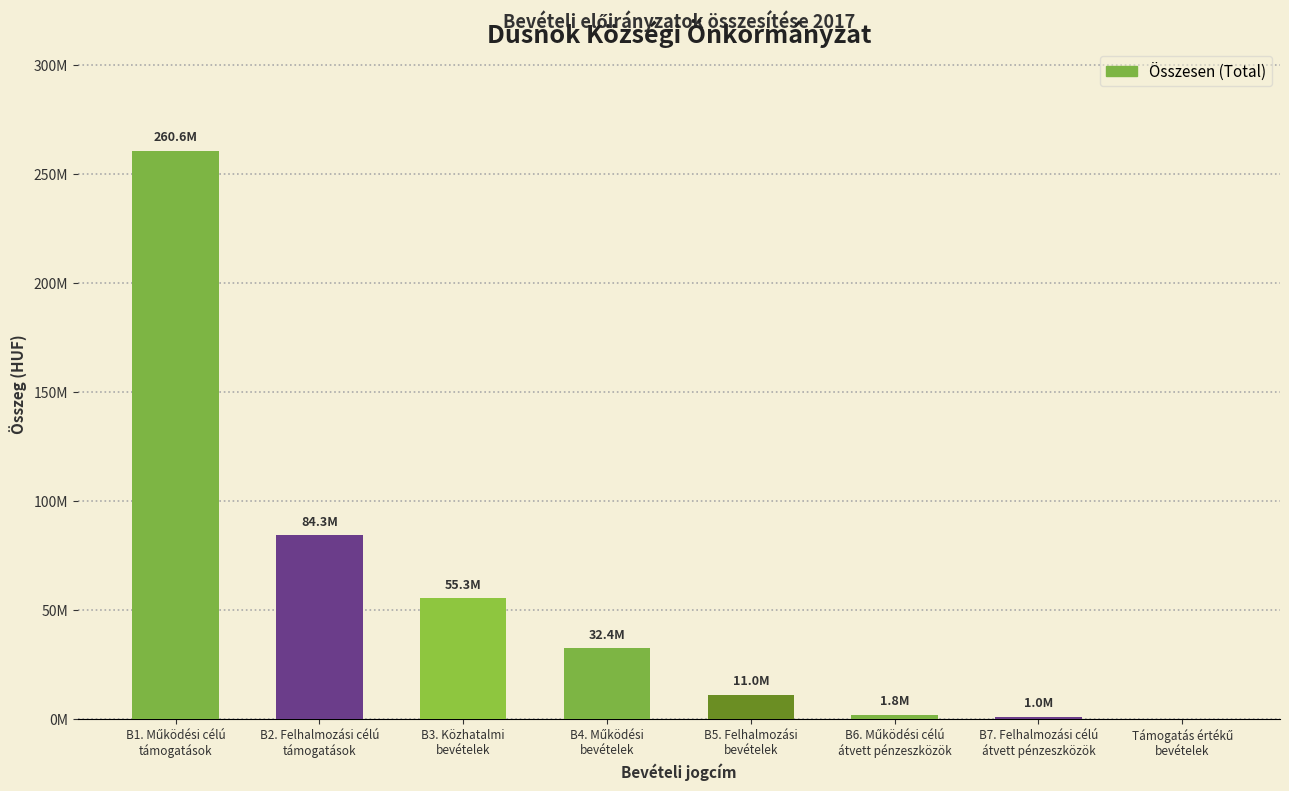

Reading left to right, transcribe all the data shown in this chart.

260561825	84278979	55330966	32375908	11000000	1839869	999369	0